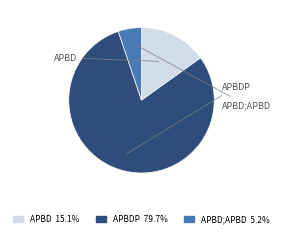

Is there any slice that represents more than half of the pie?

Yes